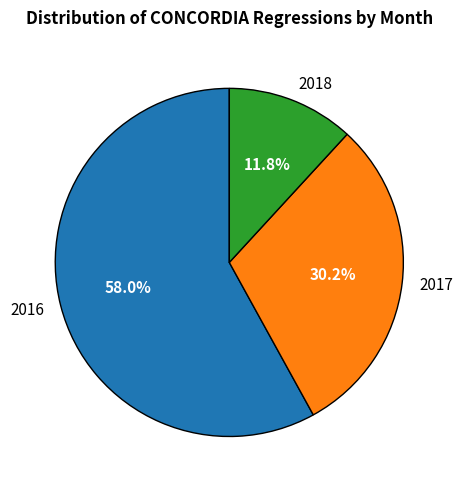

Rank the categories by value from highest to lowest.

2016, 2017, 2018